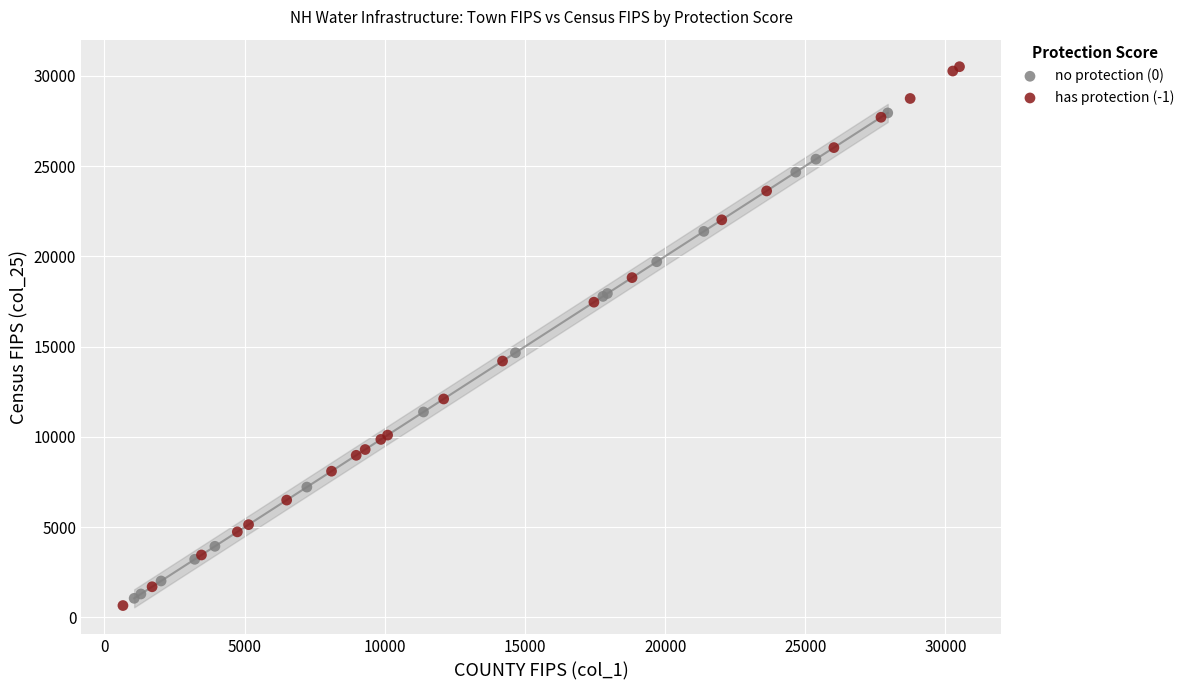

Which series has the widest spread of Y values?

has protection (-1)